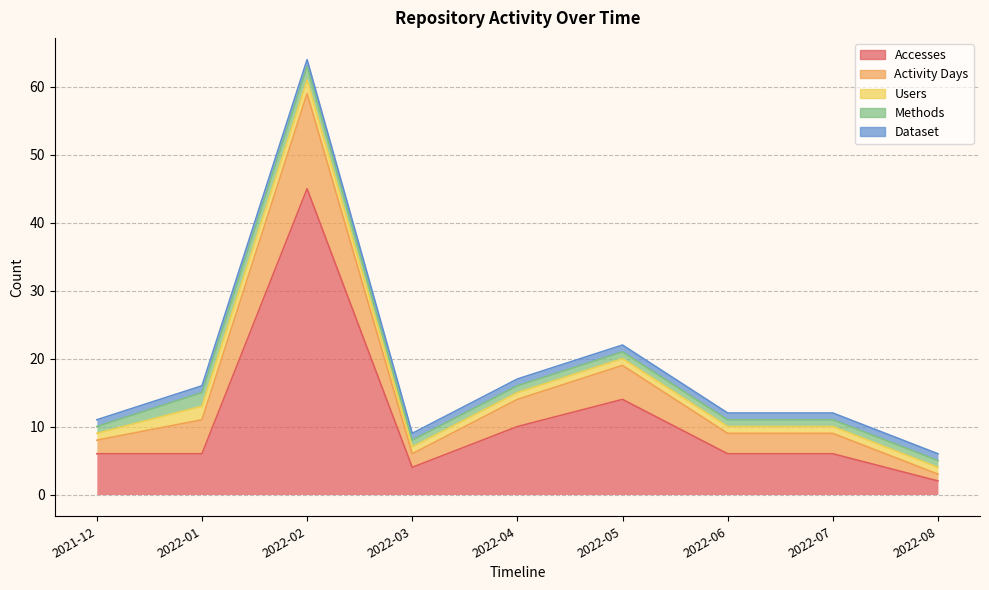

True or false: Users has more than 2 interior local peaks.

False